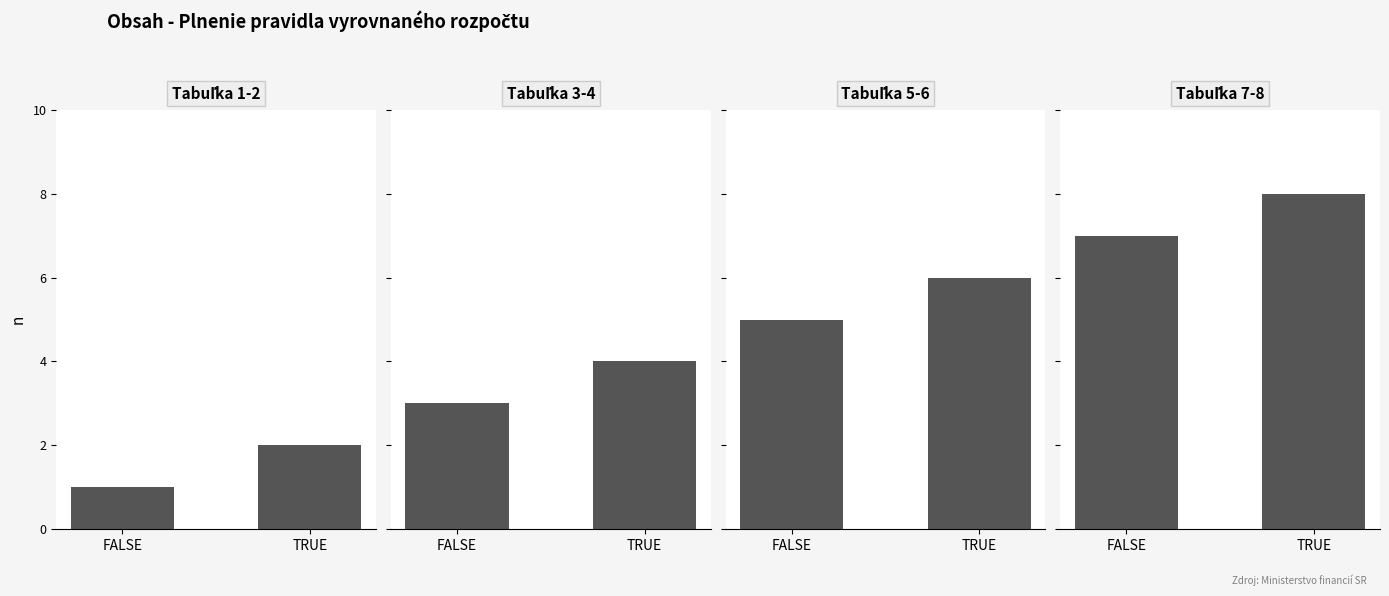

What is the value of the Tabuľka 7-8 bar at the 1st from the left?

7